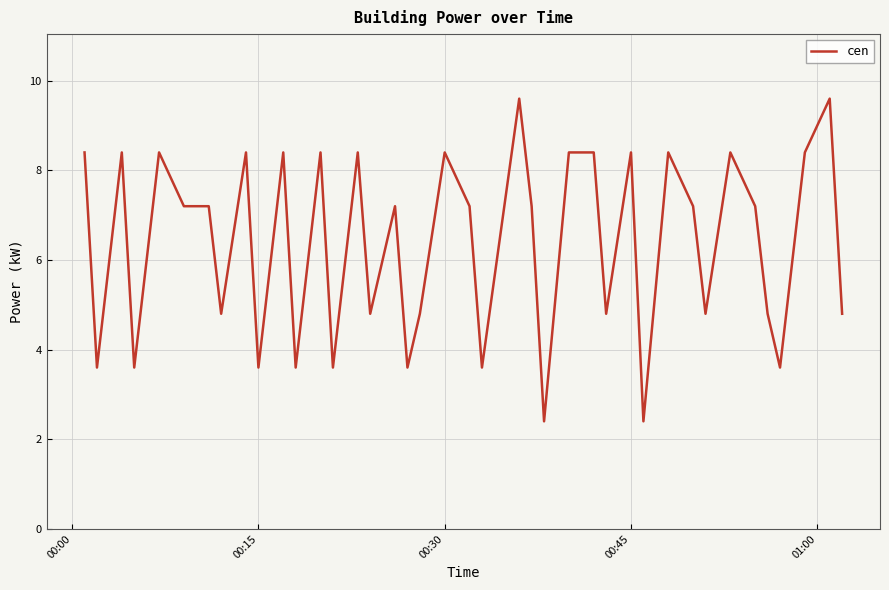

What is the minimum value shown in the chart?

2.4